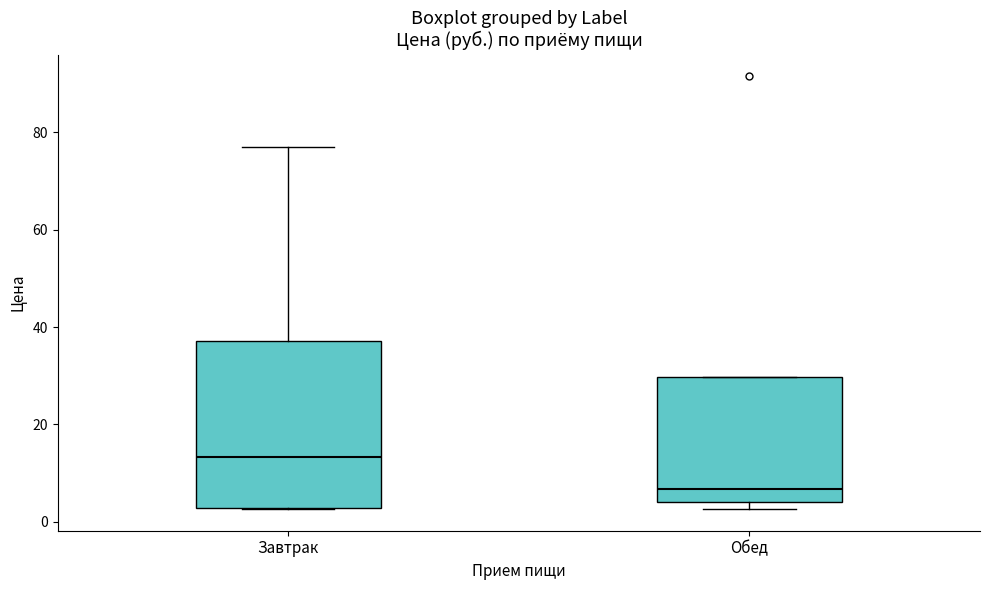

Where is the lower edge of the box for Обед on the y-axis? The values are not printed on the chart, so give them approximately, as read against the axis.

4